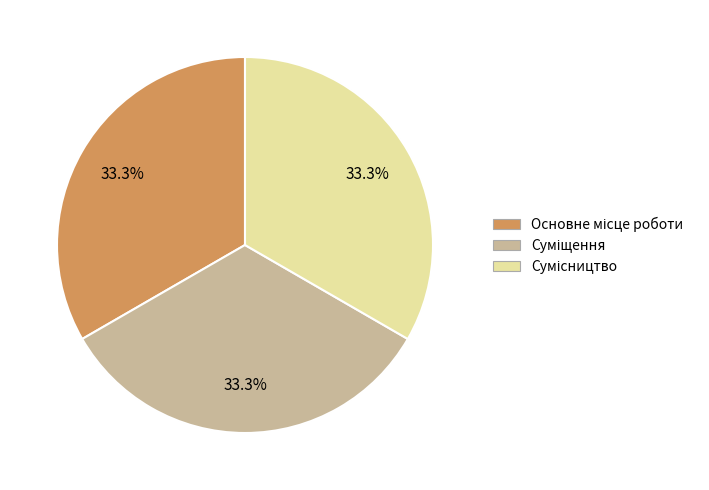

Is there a majority slice in this chart?

No